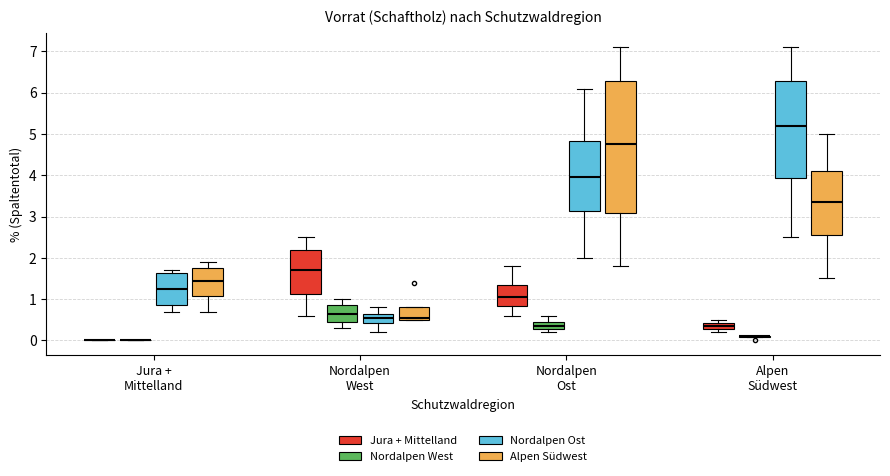

Reading left to right, read every box against the y-axis: the position of its median line, the range the box covers, and the ends of its whiskers. The values are not printed on the chart, so give them approximately, as read against the axis.

Jura + Mittelland (Jura + Mittelland): box collapsed to a line at 0.0, whiskers 0.0 to 0.0
Jura + Mittelland (Nordalpen West): box collapsed to a line at 0.0, whiskers 0.0 to 0.0
Jura + Mittelland (Nordalpen Ost): median 1.3, box 0.9 to 1.6, whiskers 0.7 to 1.7
Jura + Mittelland (Alpen Südwest): median 1.5, box 1.1 to 1.8, whiskers 0.7 to 1.9
Nordalpen West (Jura + Mittelland): median 1.7, box 1.1 to 2.2, whiskers 0.6 to 2.5
Nordalpen West (Nordalpen West): median 0.7, box 0.5 to 0.9, whiskers 0.3 to 1.0
Nordalpen West (Nordalpen Ost): median 0.6, box 0.4 to 0.7, whiskers 0.2 to 0.8
Nordalpen West (Alpen Südwest): median 0.6, box 0.5 to 0.8, whiskers 0.5 to 0.8
Nordalpen Ost (Jura + Mittelland): median 1.1, box 0.8 to 1.4, whiskers 0.6 to 1.8
Nordalpen Ost (Nordalpen West): median 0.4, box 0.3 to 0.5, whiskers 0.2 to 0.6
Nordalpen Ost (Nordalpen Ost): median 4.0, box 3.1 to 4.8, whiskers 2.0 to 6.1
Nordalpen Ost (Alpen Südwest): median 4.8, box 3.1 to 6.3, whiskers 1.8 to 7.1
Alpen Südwest (Jura + Mittelland): median 0.4 (inside the box), box 0.3 to 0.4, whiskers 0.2 to 0.5
Alpen Südwest (Nordalpen West): box collapsed to a line at 0.1, whiskers 0.1 to 0.1
Alpen Südwest (Nordalpen Ost): median 5.2, box 3.9 to 6.3, whiskers 2.5 to 7.1
Alpen Südwest (Alpen Südwest): median 3.4, box 2.6 to 4.1, whiskers 1.5 to 5.0